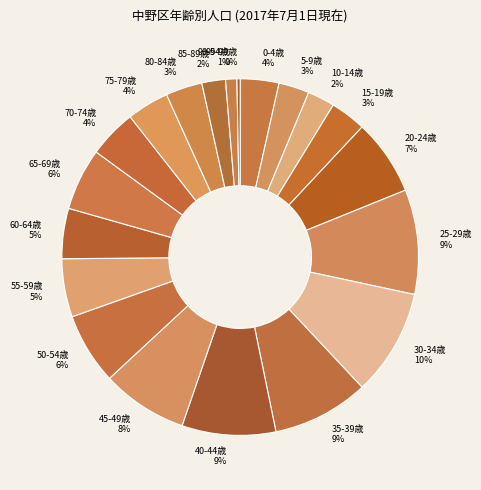

To the nearest percent, what is the average slice percentage?

5%